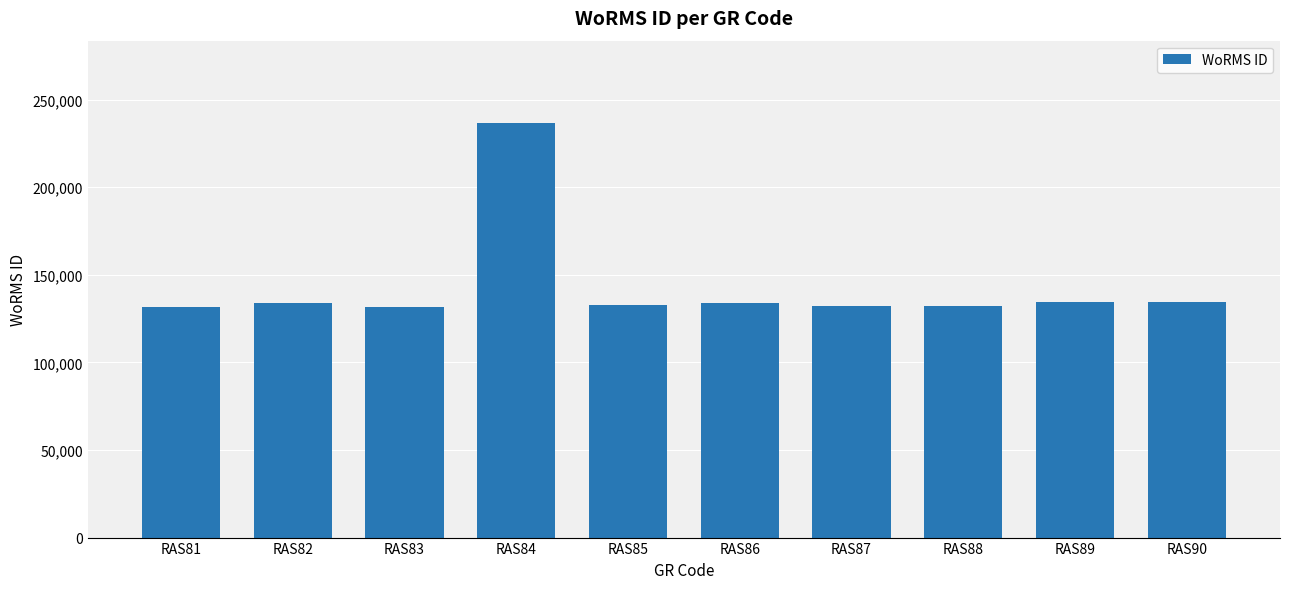

What is the change in value from RAS82 to RAS86?

-64